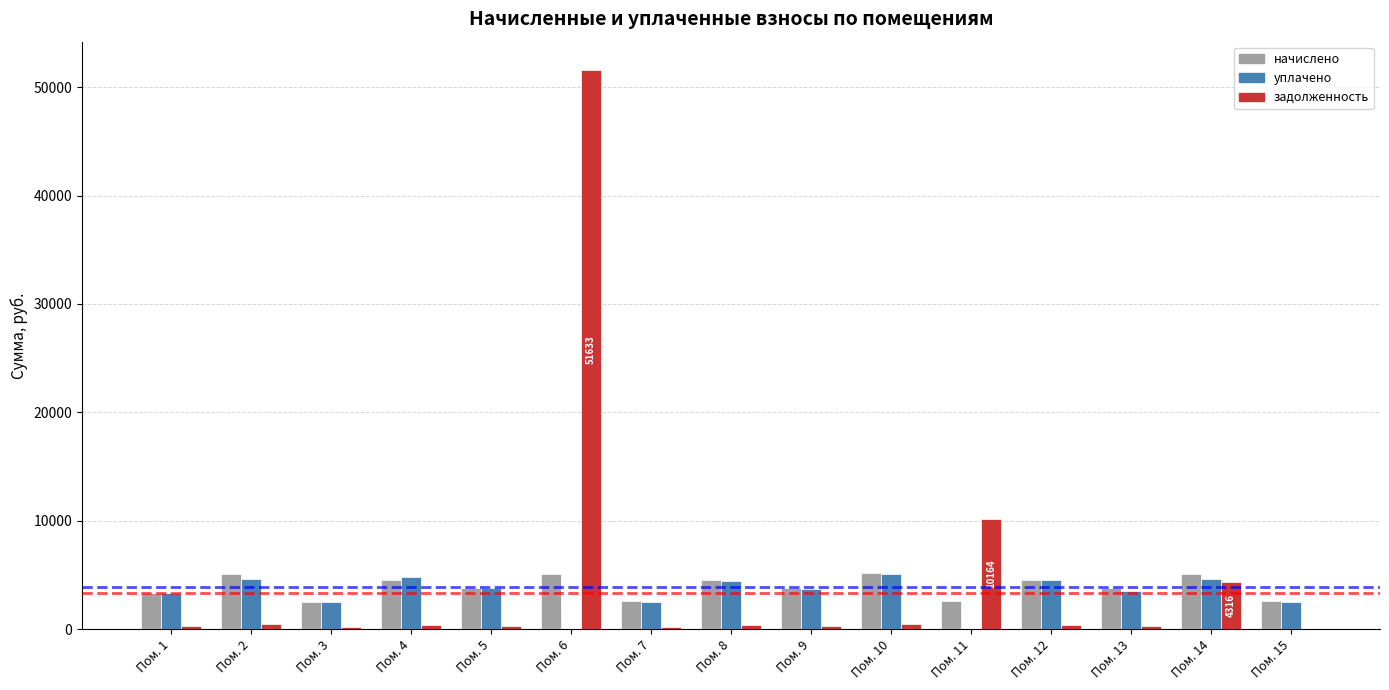

How many groups of bars are there?

15